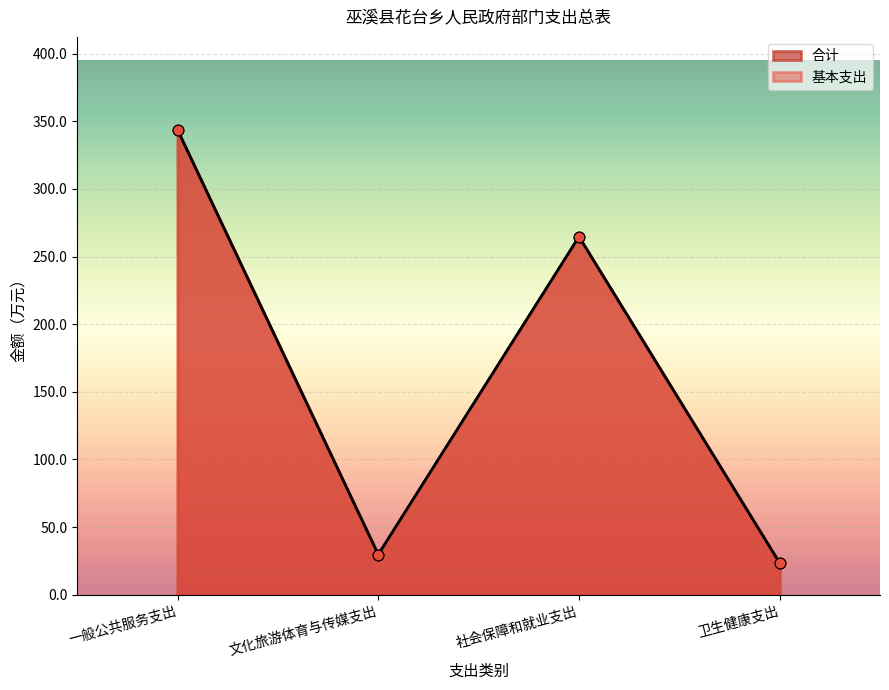

Which series reaches the maximum Y coordinate?

合计